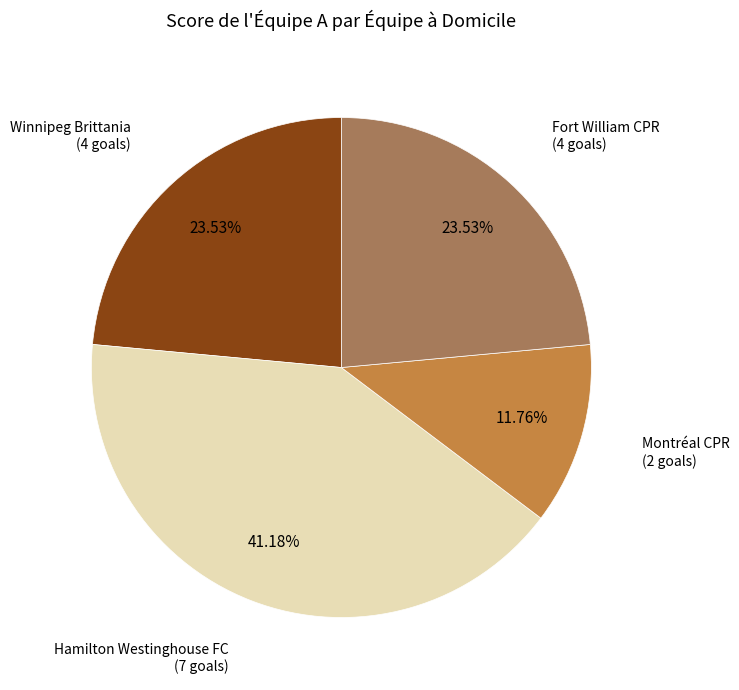

How many slices are in this pie chart?

4